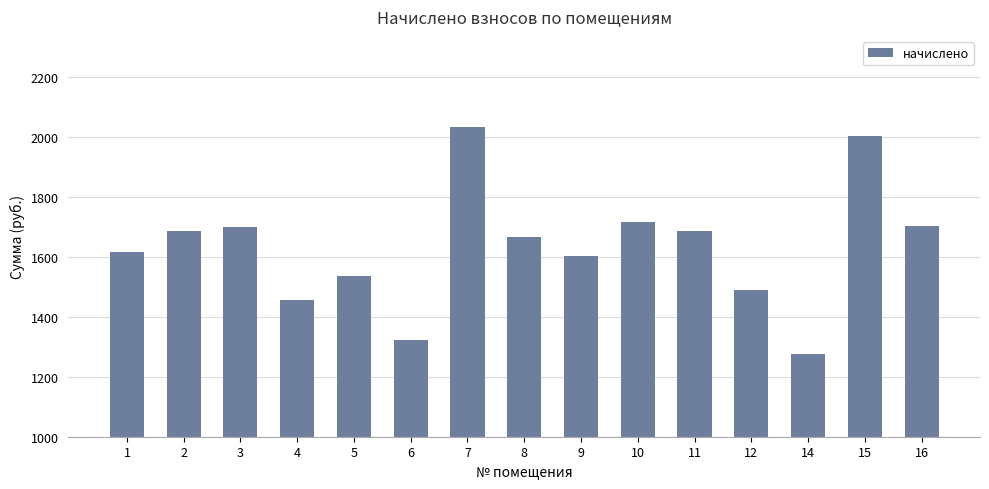

Is it true that the value at 14 is 1275.8?

True